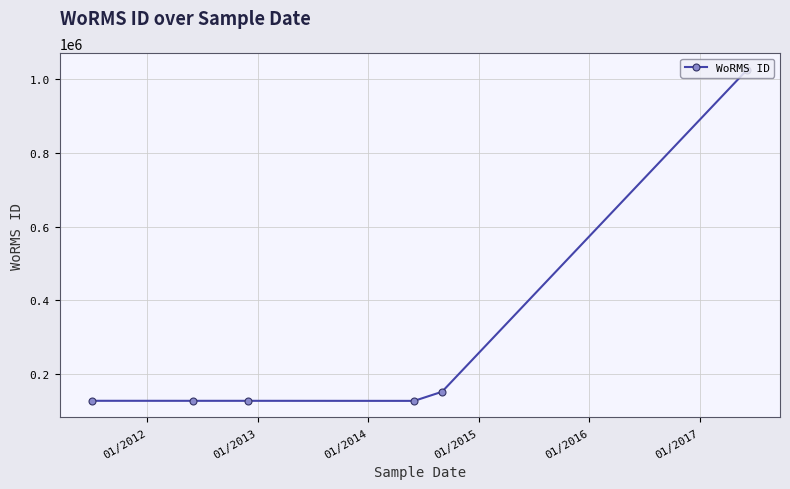

What is the maximum value shown in the chart?

1026595